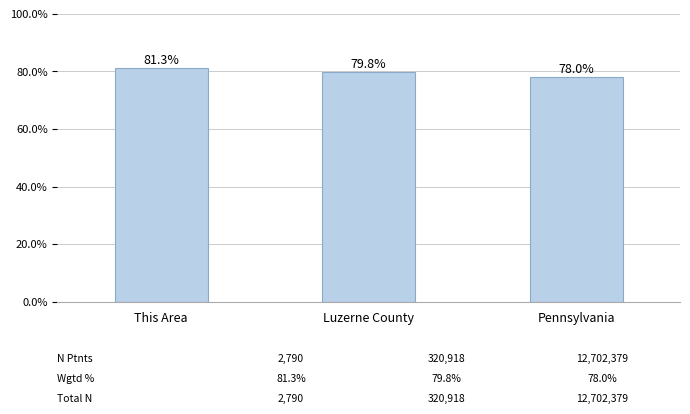

Are the bars horizontal?

No